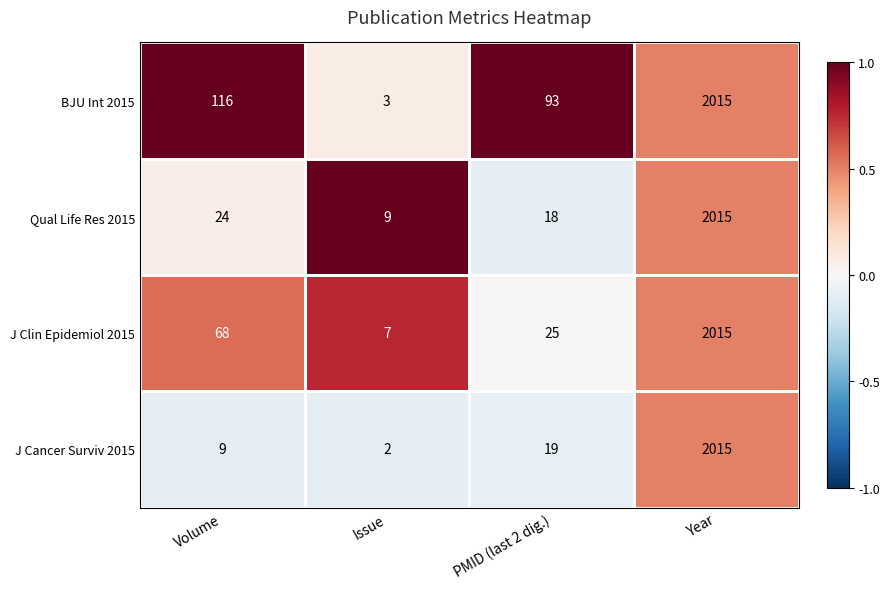

Which series has the largest range (max minus min)?

J Cancer Surviv 2015